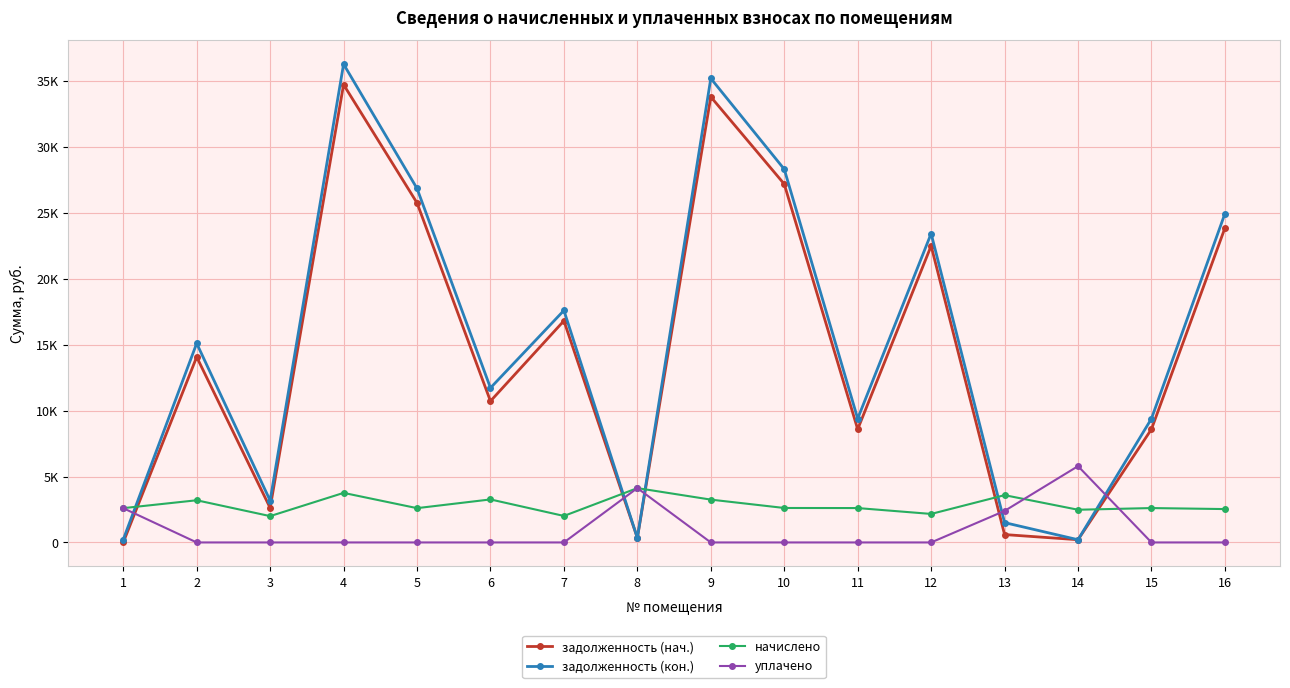

Where do задолженность (нач.) and начислено first cross each other?

1 and 2